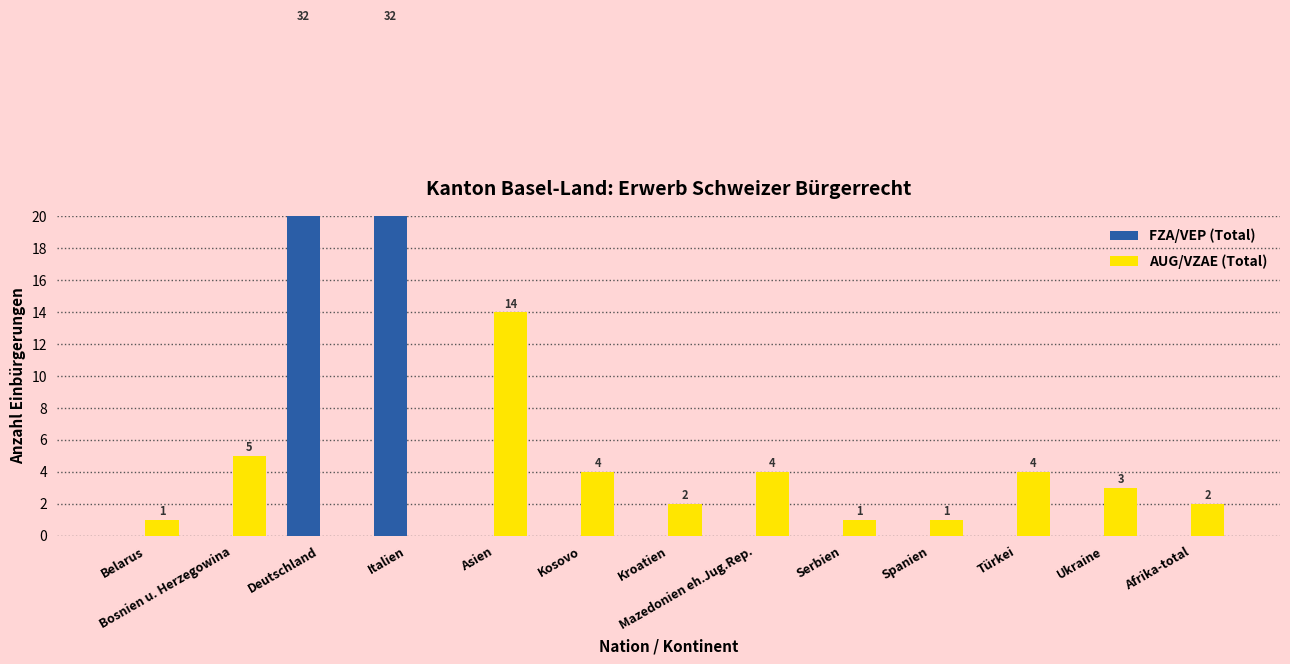

What are all the series names shown in the legend?

FZA/VEP (Total), AUG/VZAE (Total)